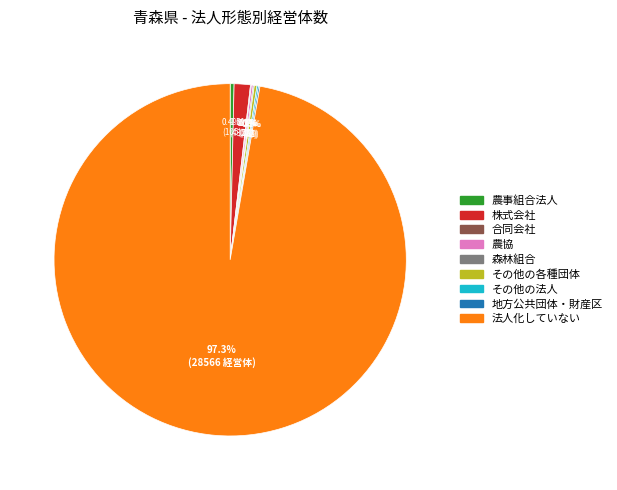

Which slice is the largest?

法人化していない